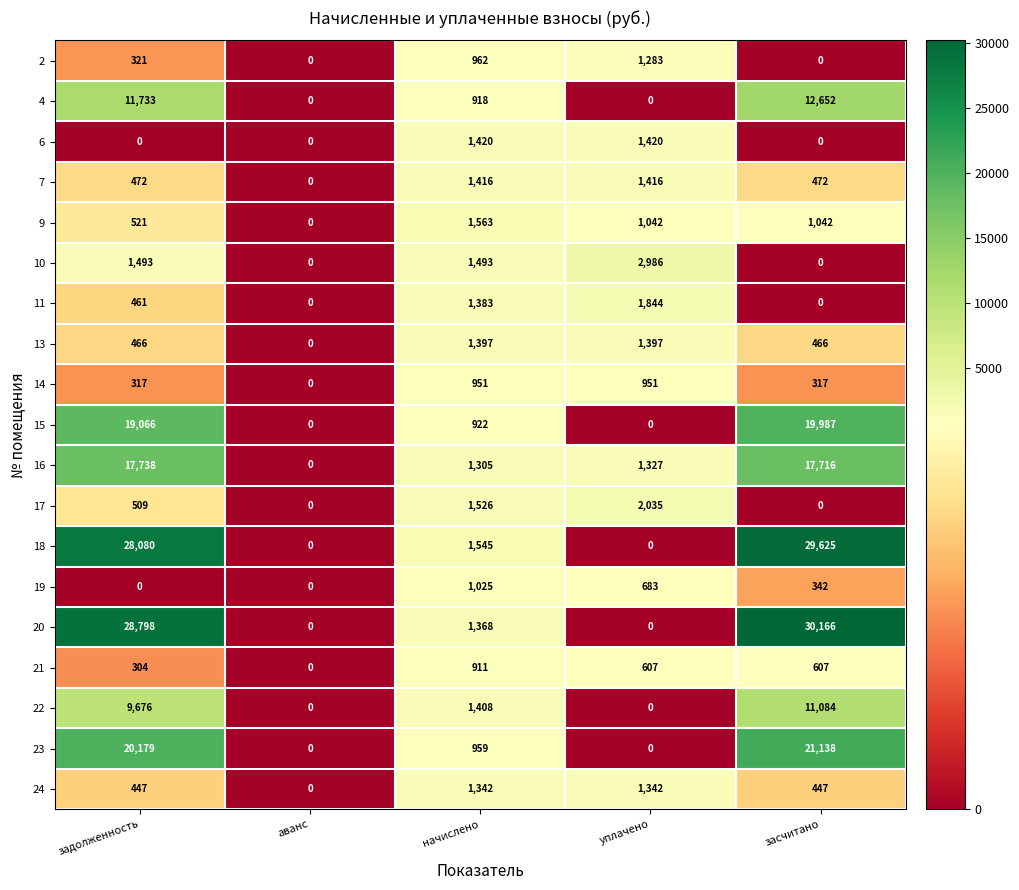

Rank the series by their maximum value, from highest to lowest.

20, 18, 23, 15, 16, 4, 22, 10, 17, 11, 9, 6, 7, 13, 24, 2, 19, 14, 21